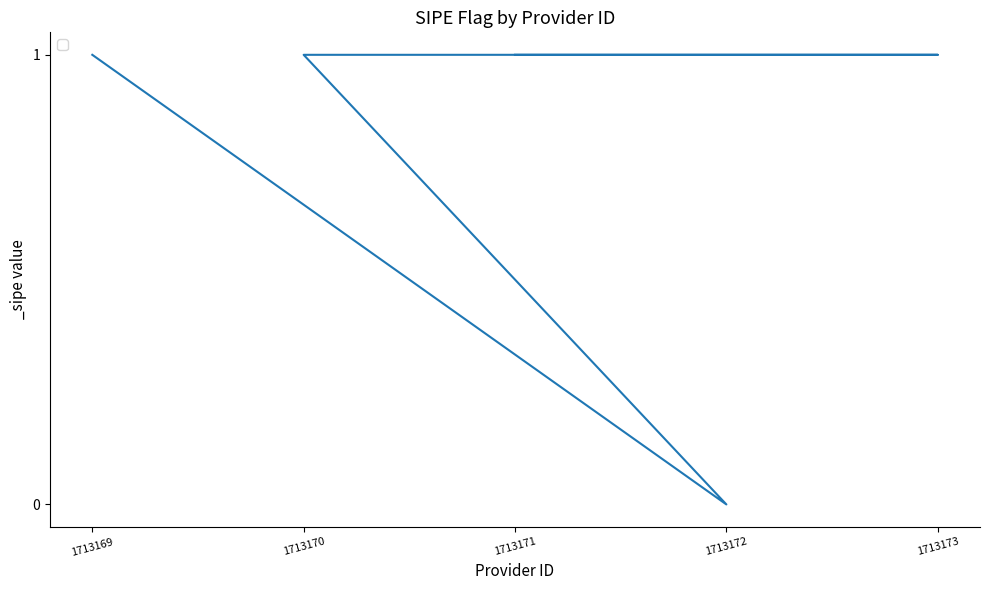

The chart shows a value of 1 at 1713169. True or false?

True